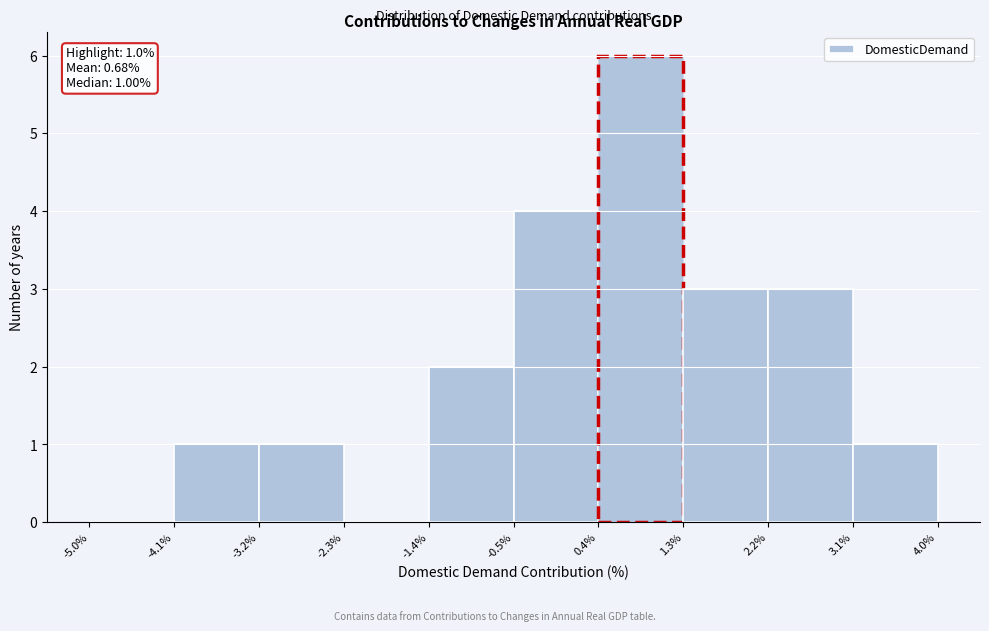

Over which range of the x-axis is the bar tallest?

0.4% to 1.3%